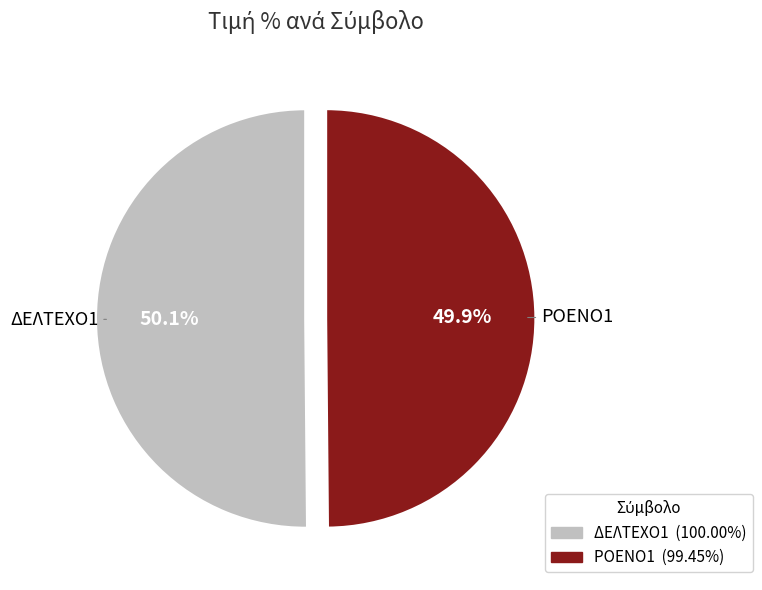

To the nearest percent, what portion does ΔΕΛΤΕΧΟ1 represent?

50%